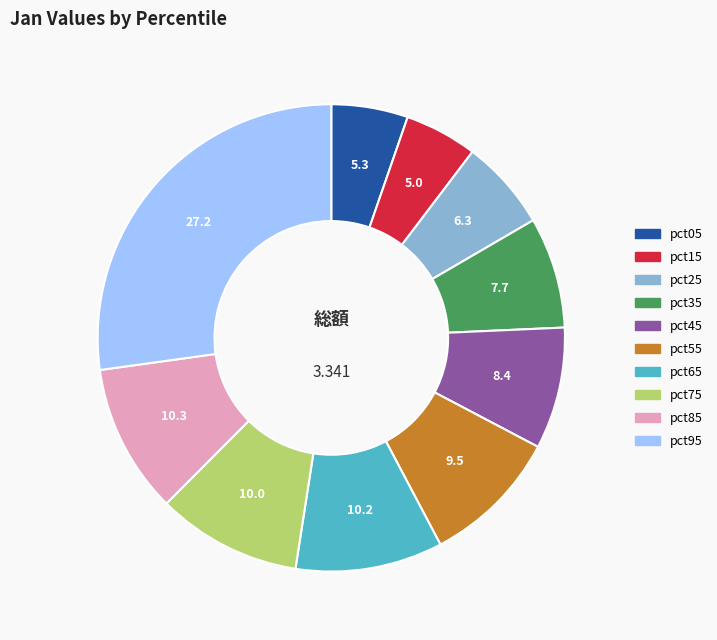

Which has a higher value, pct35 or pct25?

pct35